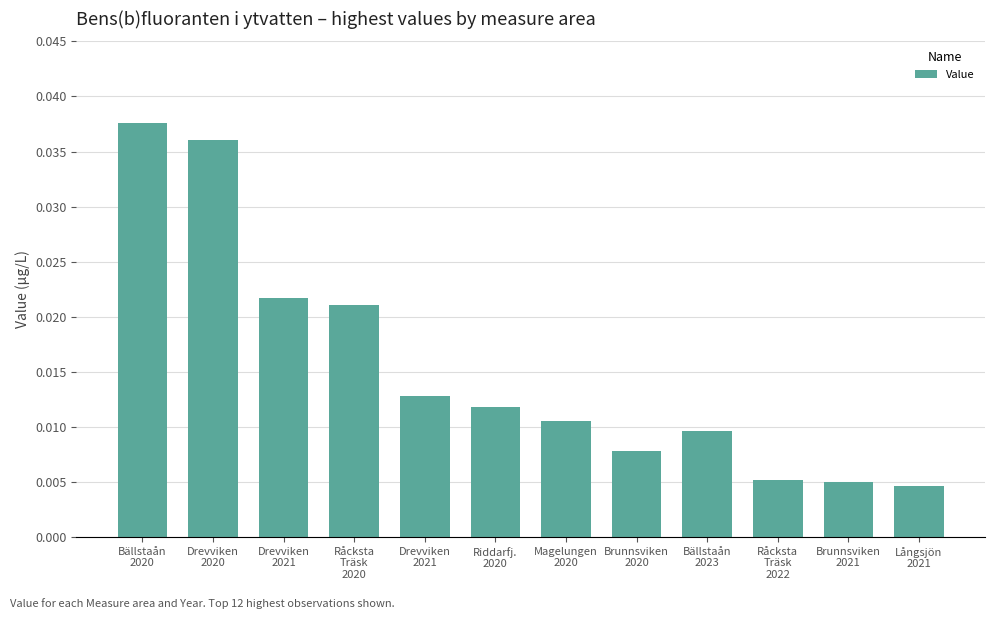

At which category does the chart reach its peak across all series?

Bällstaån
2020